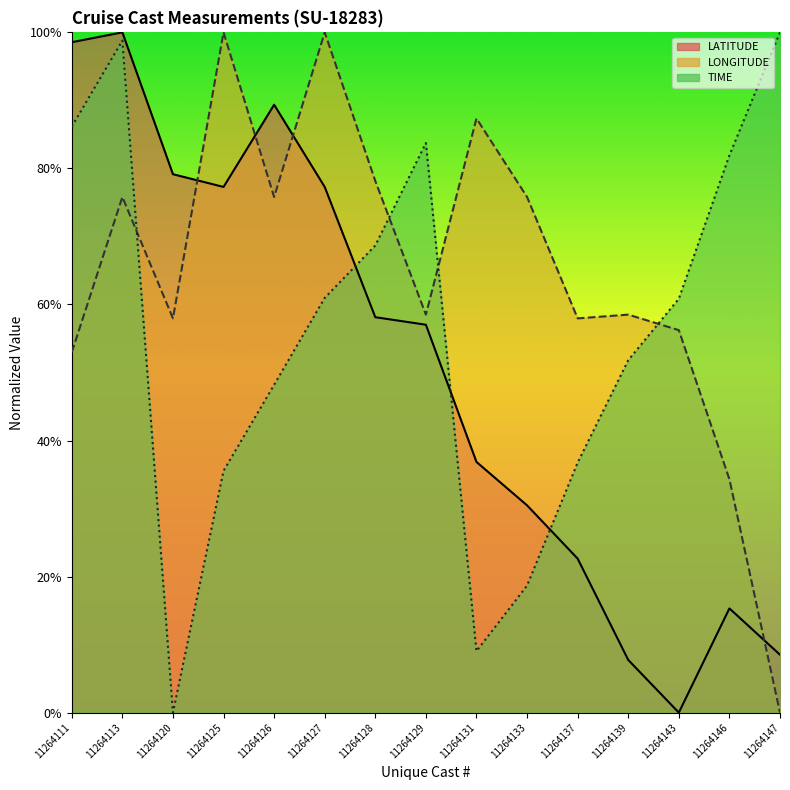

Where does the LATITUDE series first go above 28?

11264111